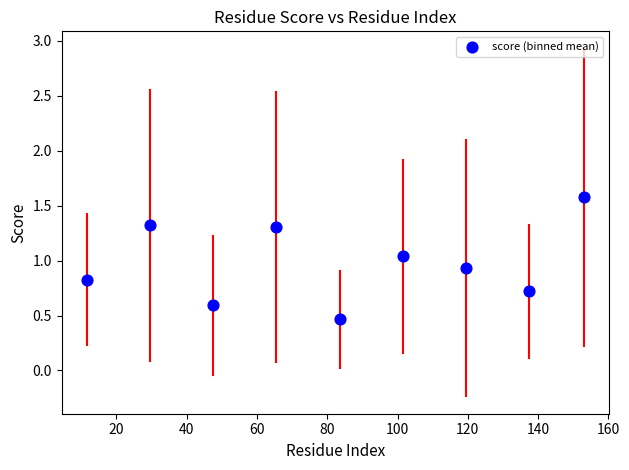

What is the average X value?

83.2